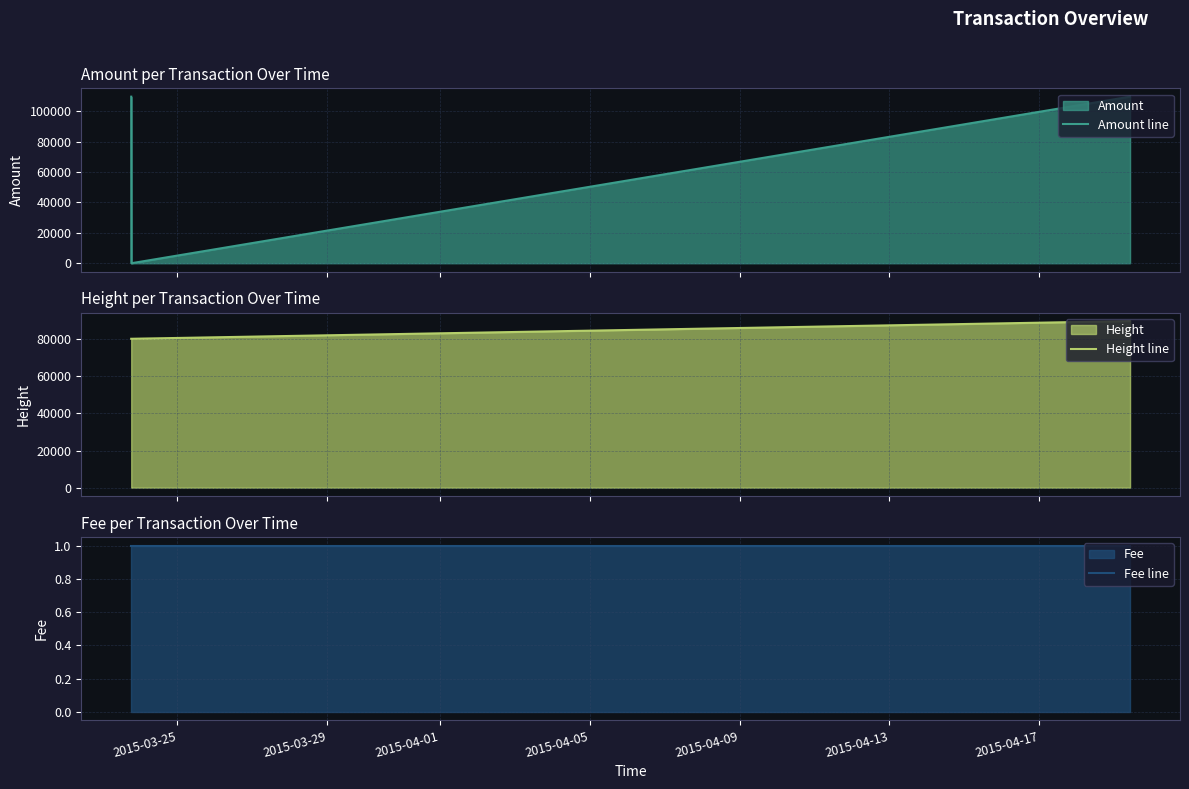

How many values in the Amount line series exceed 109622?

1